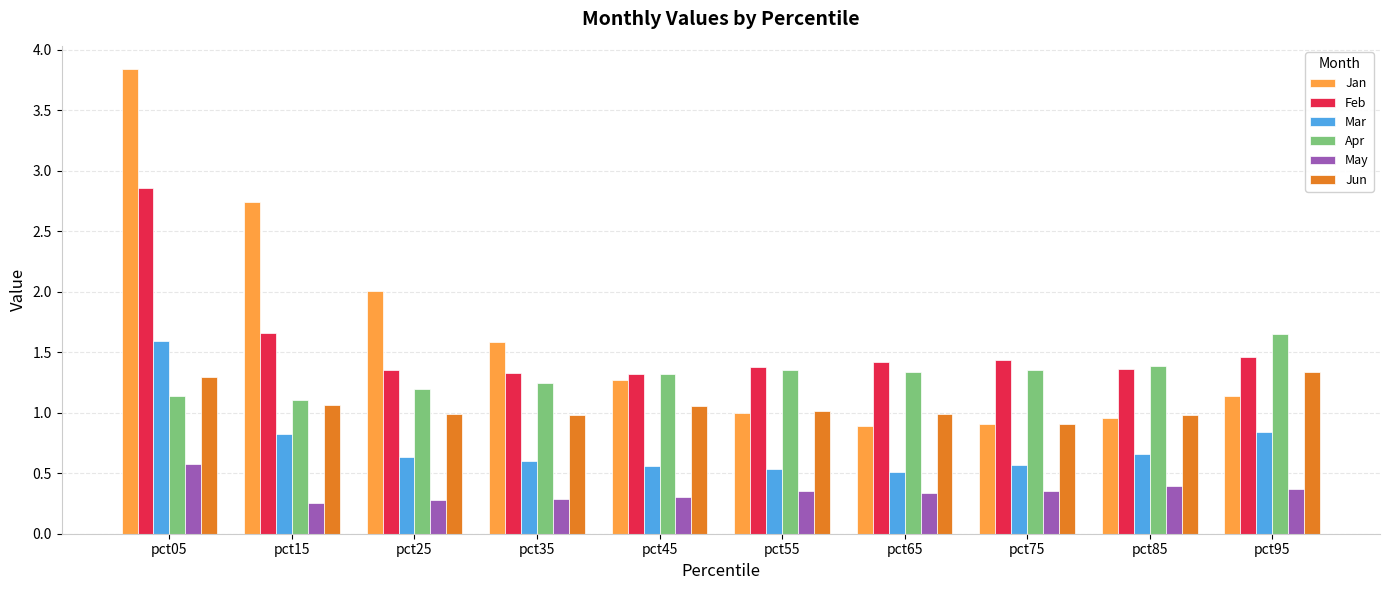

Are the bars grouped side by side (vs. stacked)?

Yes